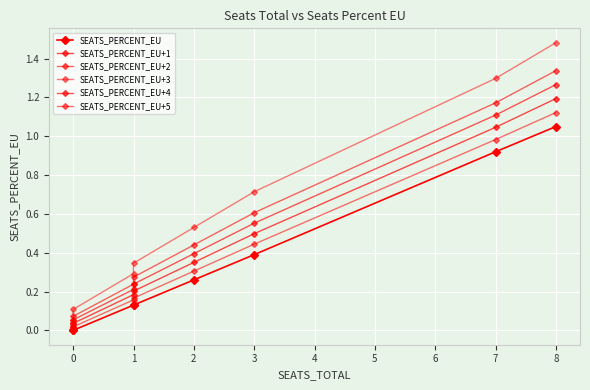

True or false: SEATS_PERCENT_EU and SEATS_PERCENT_EU+2 intersect in this chart.

False